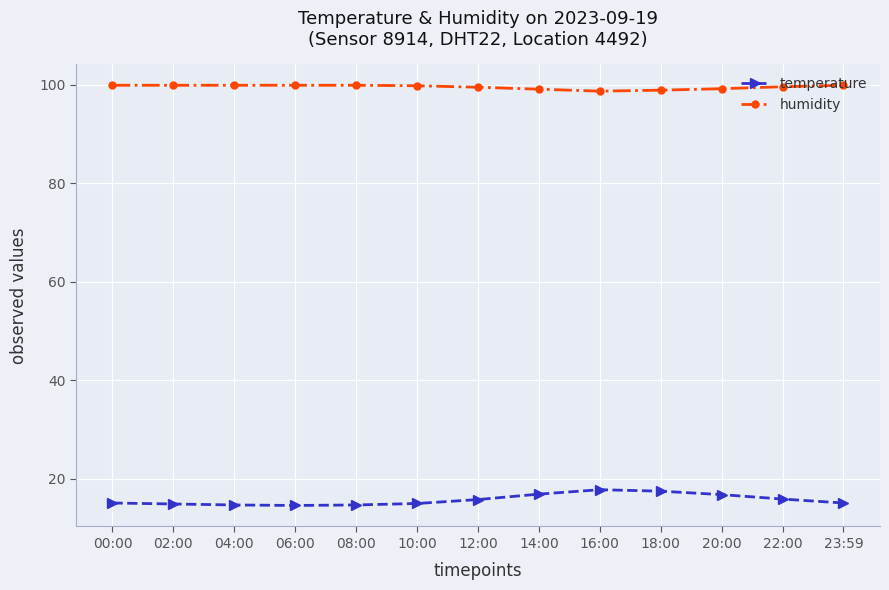

What is the highest value of the humidity series?

99.9